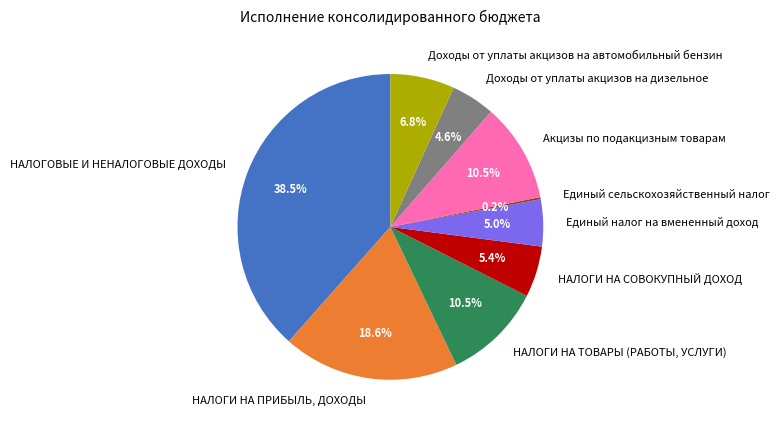

Which category has the biggest portion of the pie?

НАЛОГОВЫЕ И НЕНАЛОГОВЫЕ ДОХОДЫ